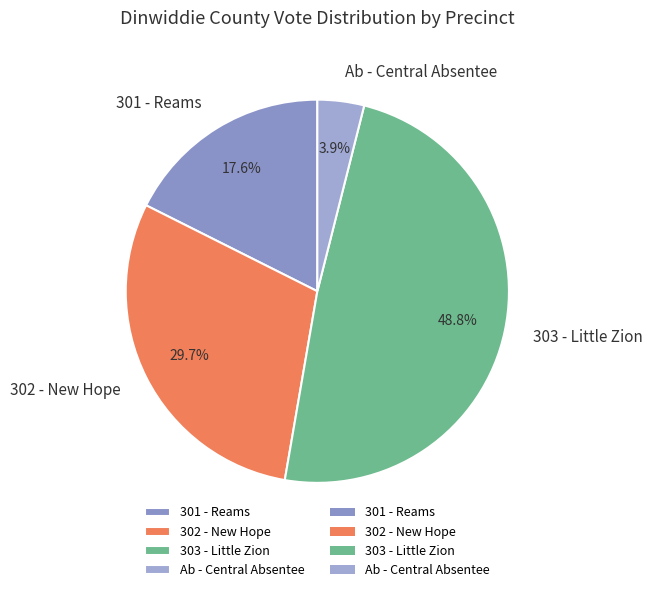

To the nearest percent, what portion does 302 - New Hope represent?

30%